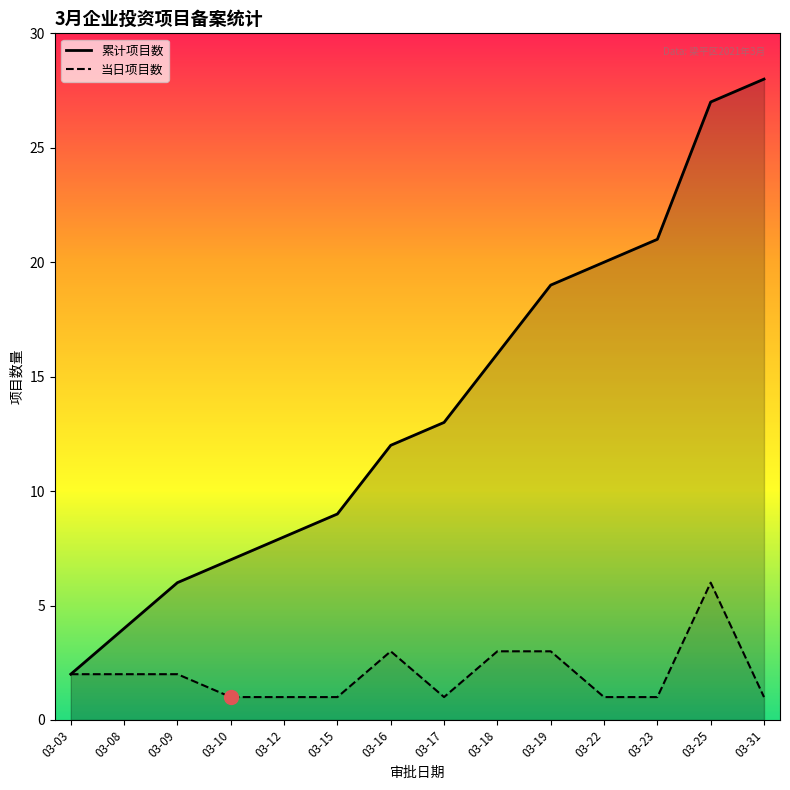

True or false: 当日项目数 and 累计项目数 intersect in this chart.

False